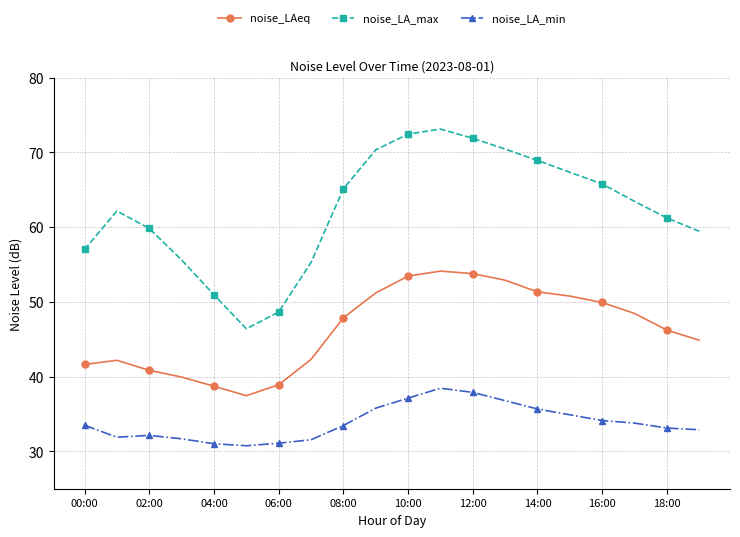

Which series has the widest spread of values?

noise_LA_max